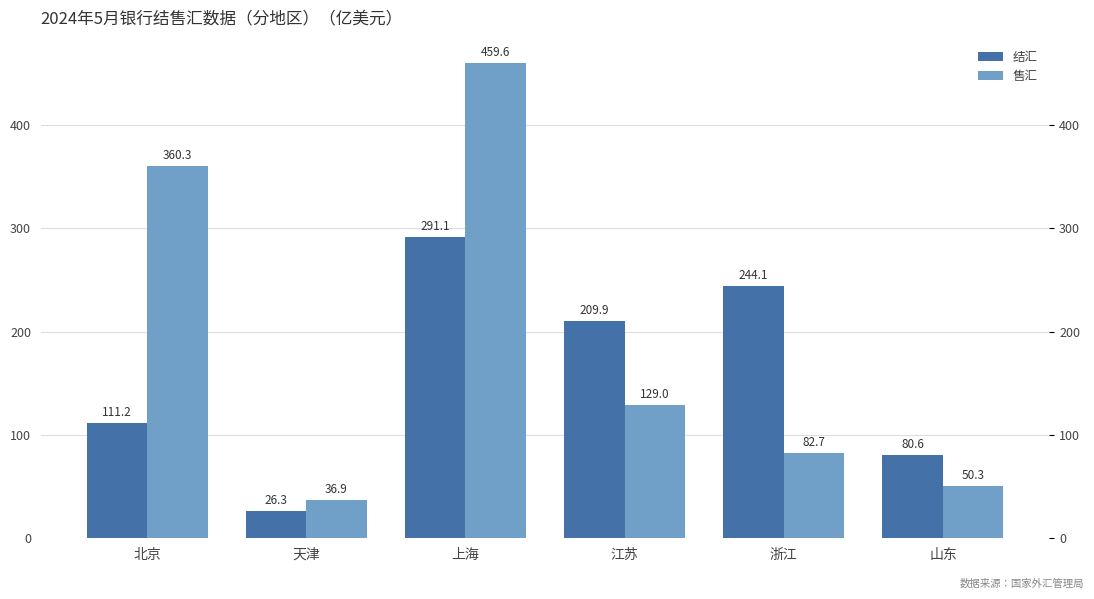

How many values in the 售汇 series are below 129?

3